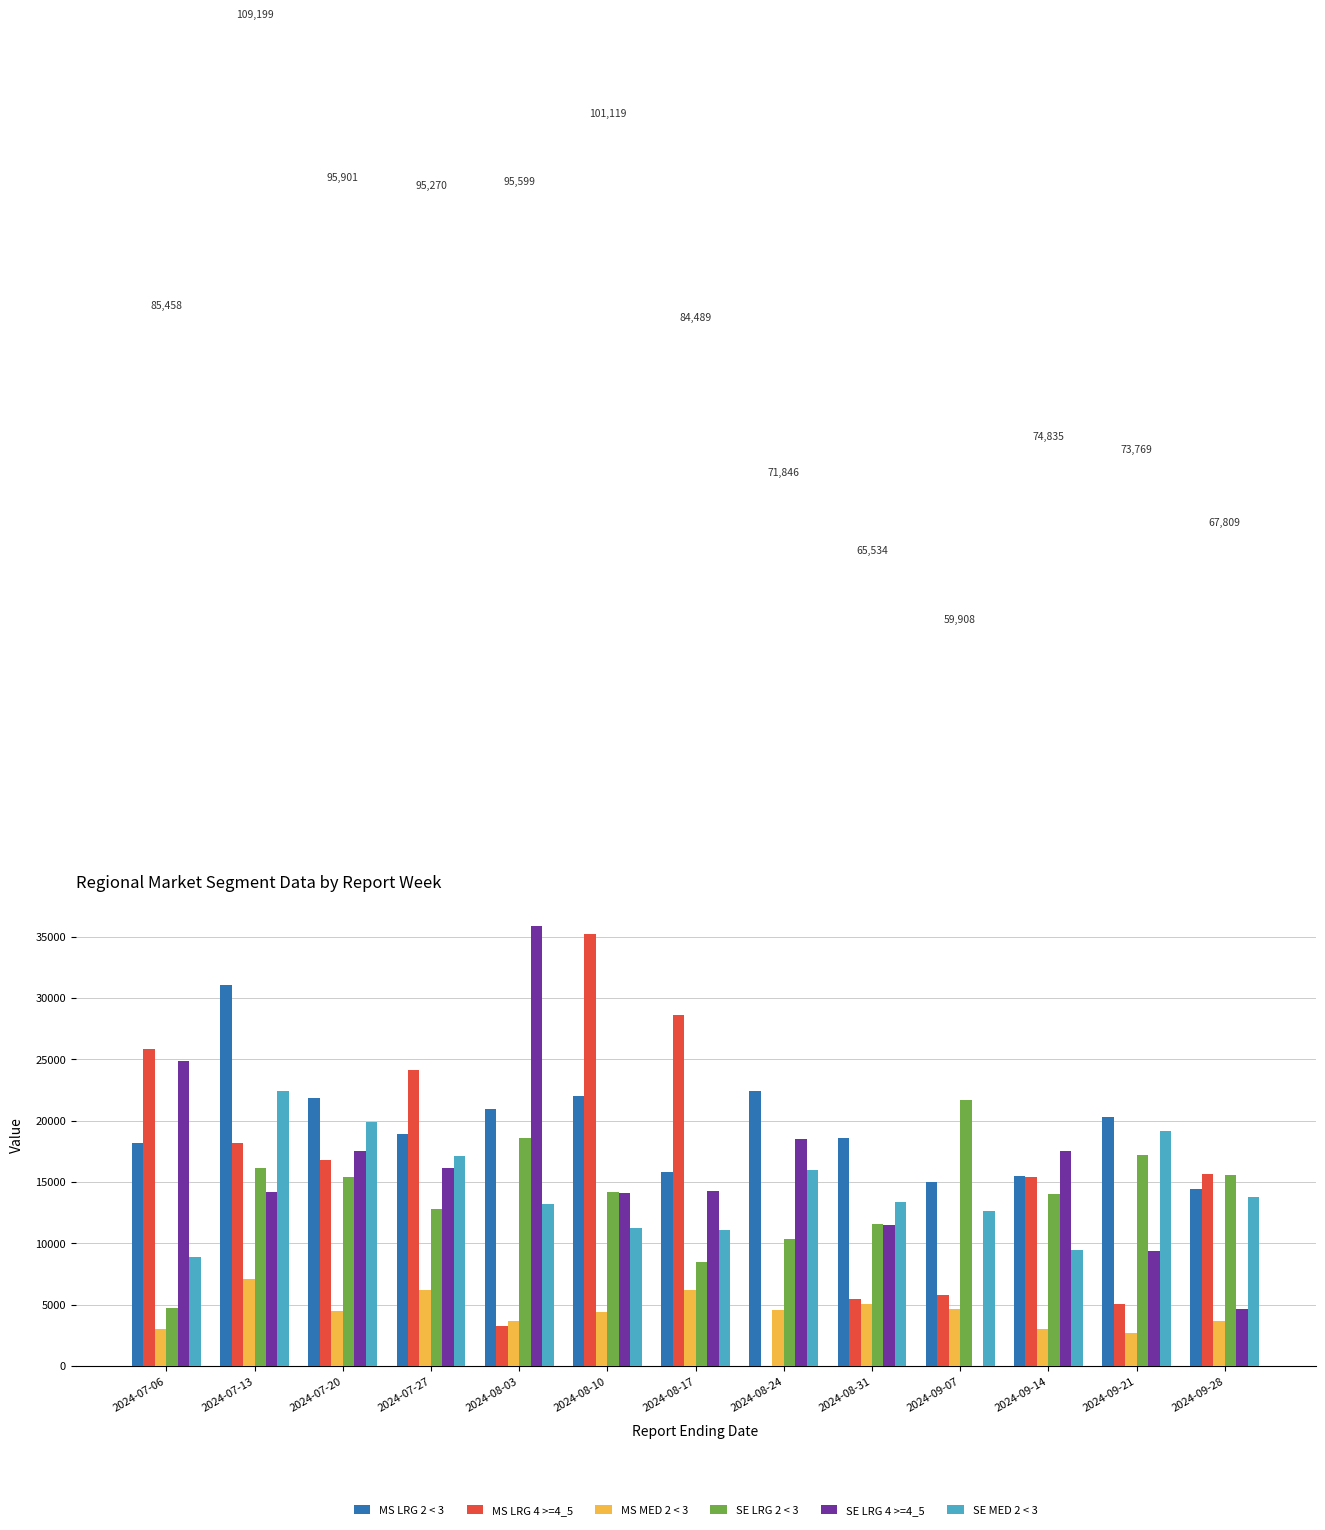

What is the total value across all series at 2024-09-28?

67809